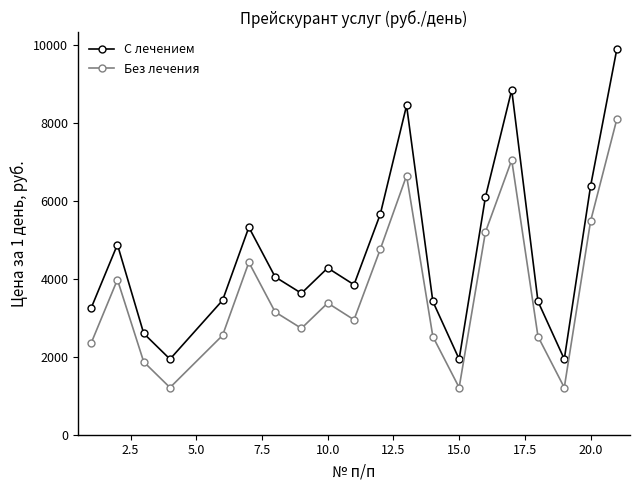

Which series has the widest spread of values?

С лечением